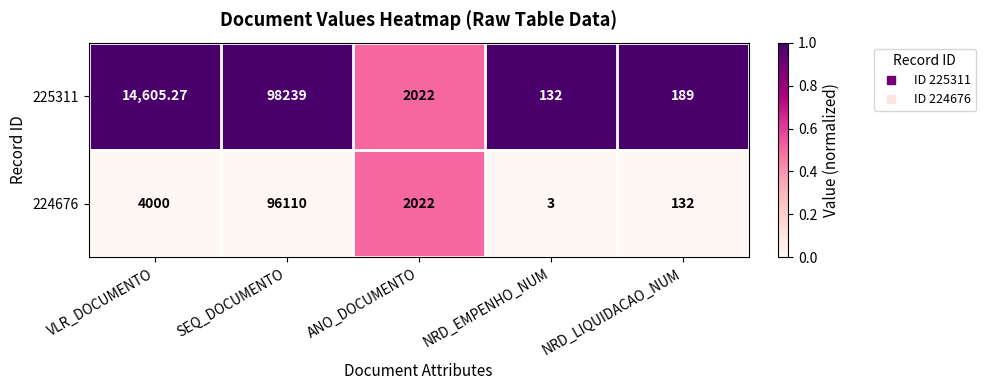

At which category is the sum across all series the highest?

SEQ_DOCUMENTO